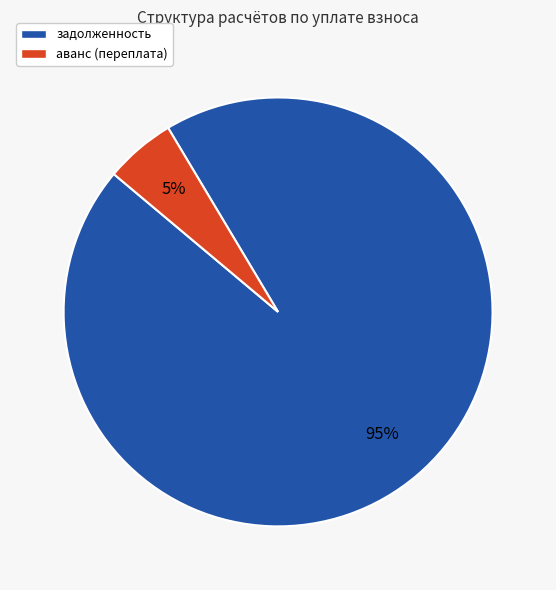

Does any single category account for the majority?

Yes